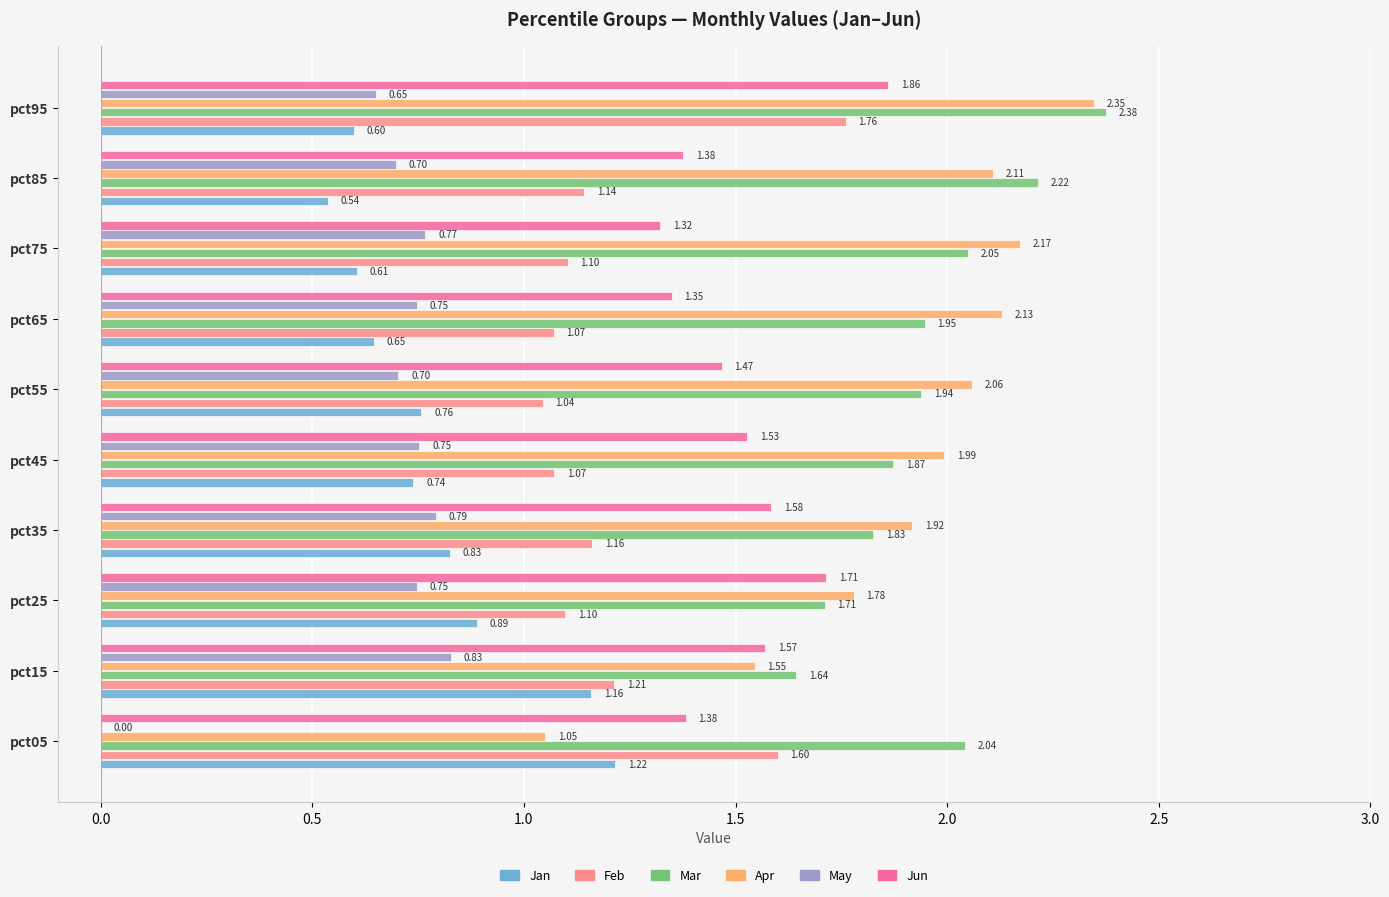

What is the sum of the Apr values at pct45 and pct15?

3.5